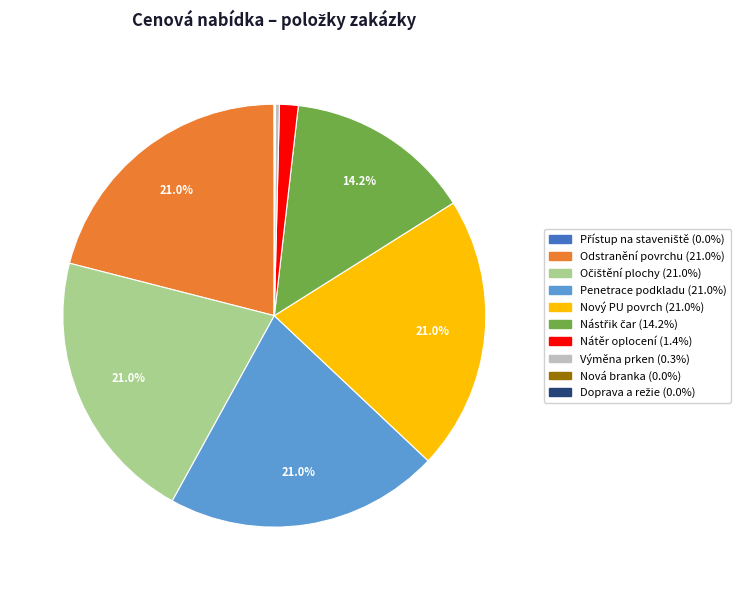

Is there any slice that represents more than half of the pie?

No